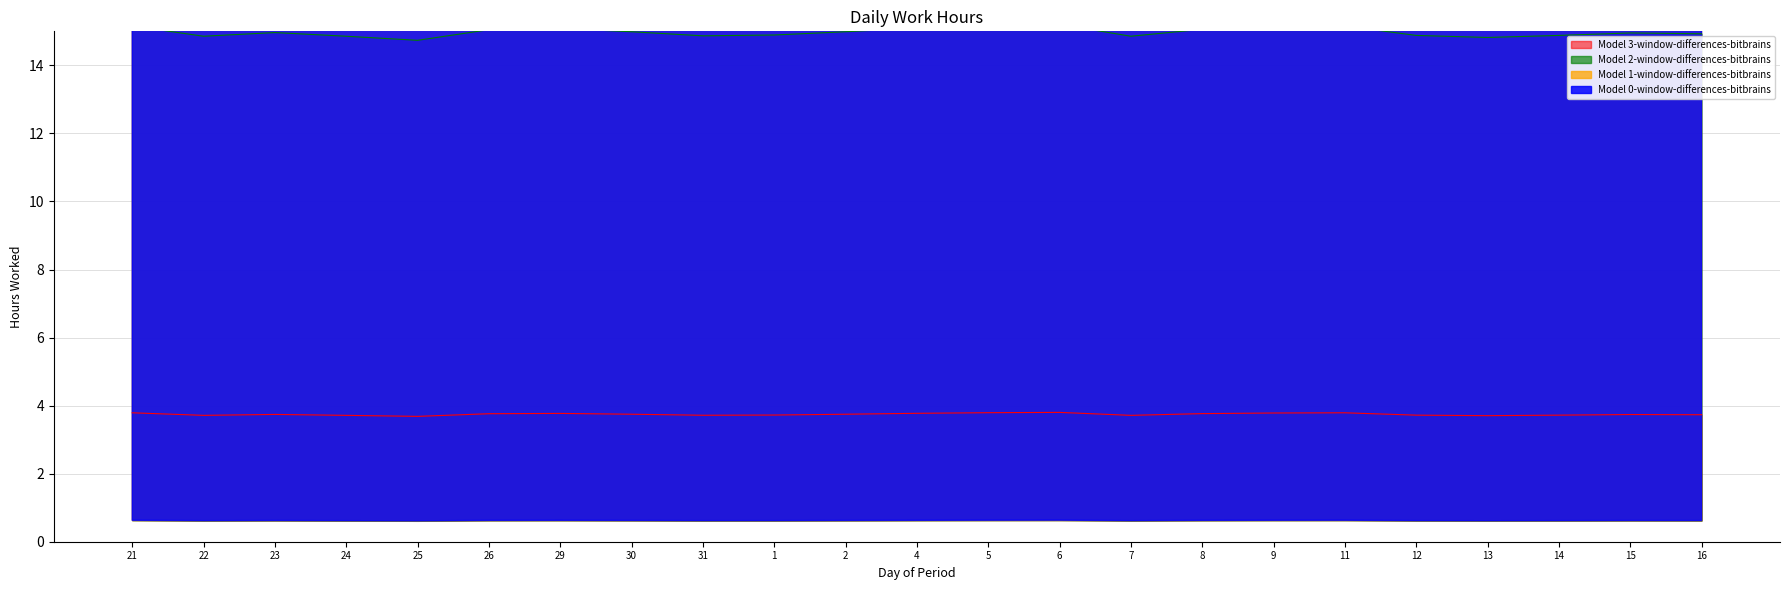

What is the total value across all series at 21?

94.7